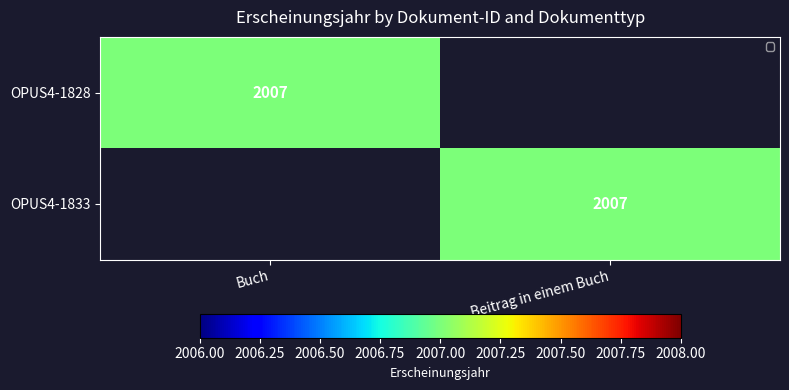

How many data points does each series have?

2